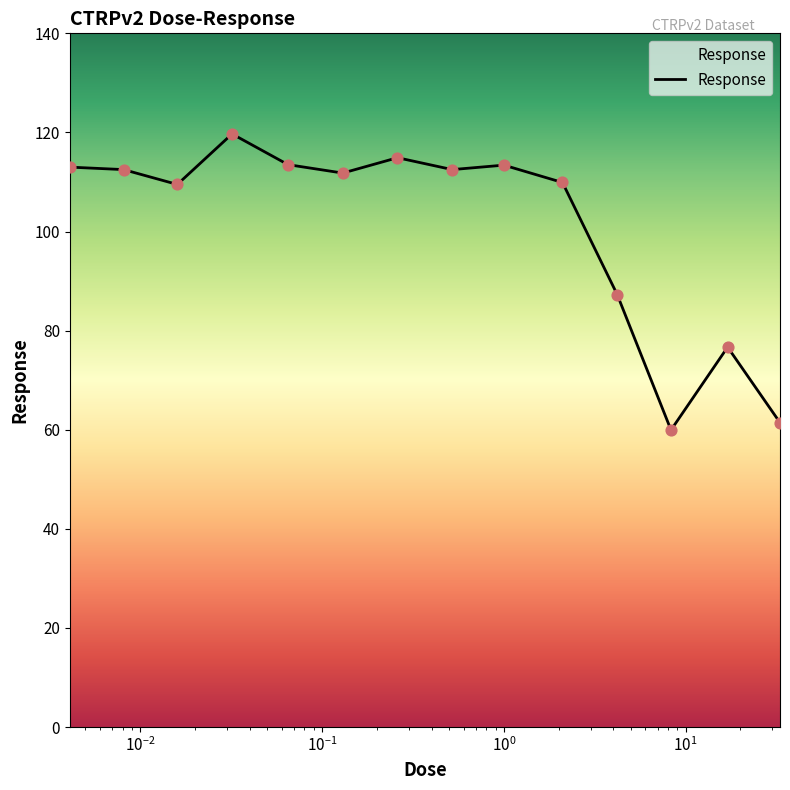

What is the difference between the maximum and minimum values?

59.8